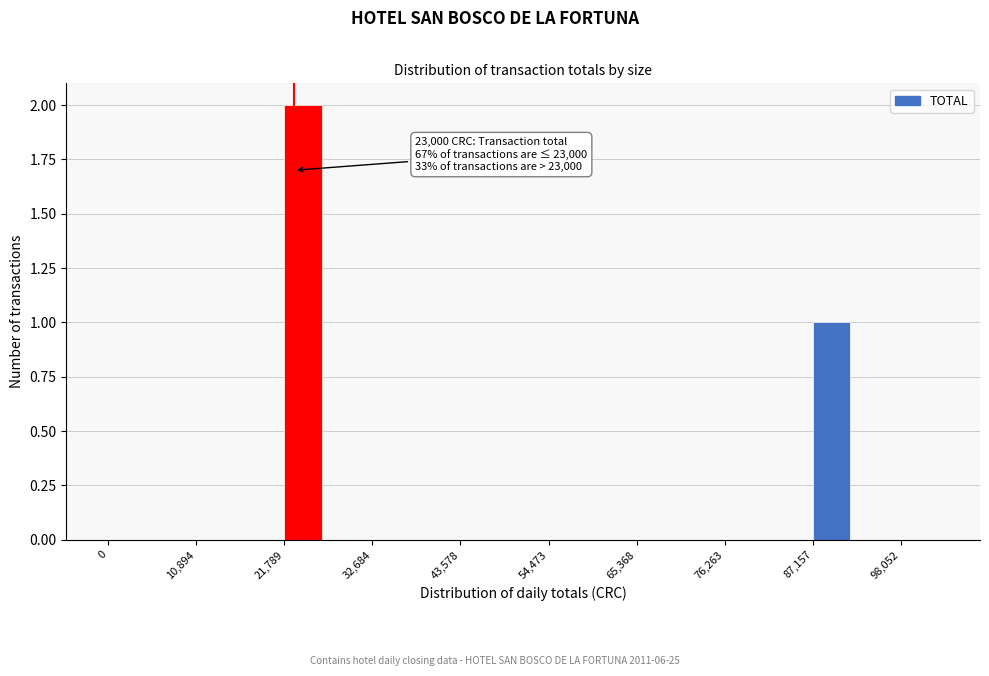

Read against the x-axis, roughly where is the centre of the tallest bar?

24000